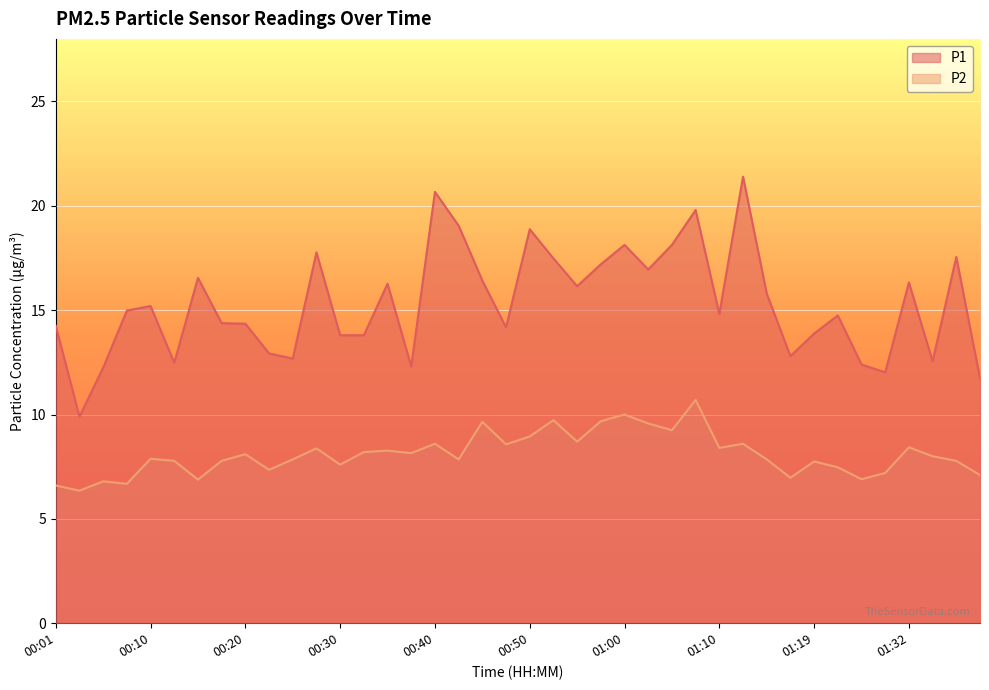

Reading right to left, list all the values displayed in this chart.

P1: 01:39=11.7	01:37=17.6	01:35=12.6	01:32=16.3	01:30=12.0	01:27=12.4	01:22=14.8	01:19=13.9	01:17=12.8	01:14=15.8	01:12=21.4	01:10=14.8	01:07=19.8	01:05=18.1	01:02=16.9	01:00=18.1	00:57=17.2	00:55=16.1	00:52=17.5	00:50=18.9	00:47=14.2	00:45=16.4	00:42=19.1	00:40=20.7	00:37=12.3	00:35=16.3	00:32=13.8	00:30=13.8	00:28=17.8	00:25=12.7	00:23=12.9	00:20=14.3	00:18=14.4	00:15=16.6	00:13=12.5	00:10=15.2	00:08=15.0	00:05=12.2	00:03=9.9	00:01=14.2
P2: 01:39=7.1	01:37=7.8	01:35=8.0	01:32=8.4	01:30=7.2	01:27=6.9	01:22=7.5	01:19=7.8	01:17=7.0	01:14=7.8	01:12=8.6	01:10=8.4	01:07=10.7	01:05=9.2	01:02=9.6	01:00=10.0	00:57=9.7	00:55=8.7	00:52=9.7	00:50=8.9	00:47=8.6	00:45=9.7	00:42=7.8	00:40=8.6	00:37=8.2	00:35=8.3	00:32=8.2	00:30=7.6	00:28=8.4	00:25=7.8	00:23=7.3	00:20=8.1	00:18=7.8	00:15=6.9	00:13=7.8	00:10=7.9	00:08=6.7	00:05=6.8	00:03=6.3	00:01=6.6